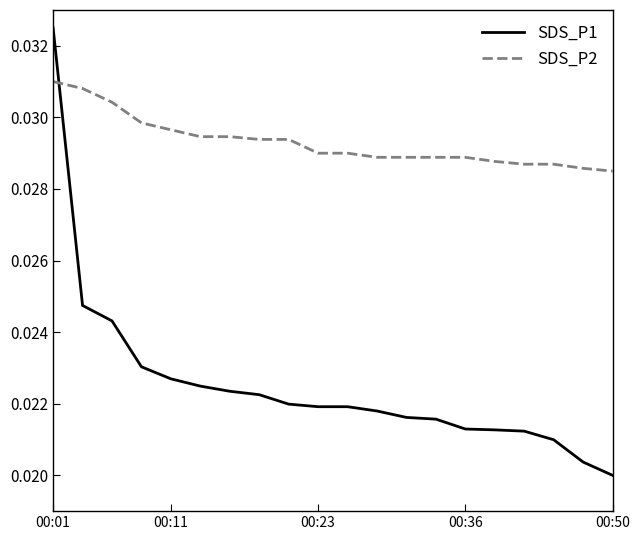

Which series has the largest range (max minus min)?

SDS_P1